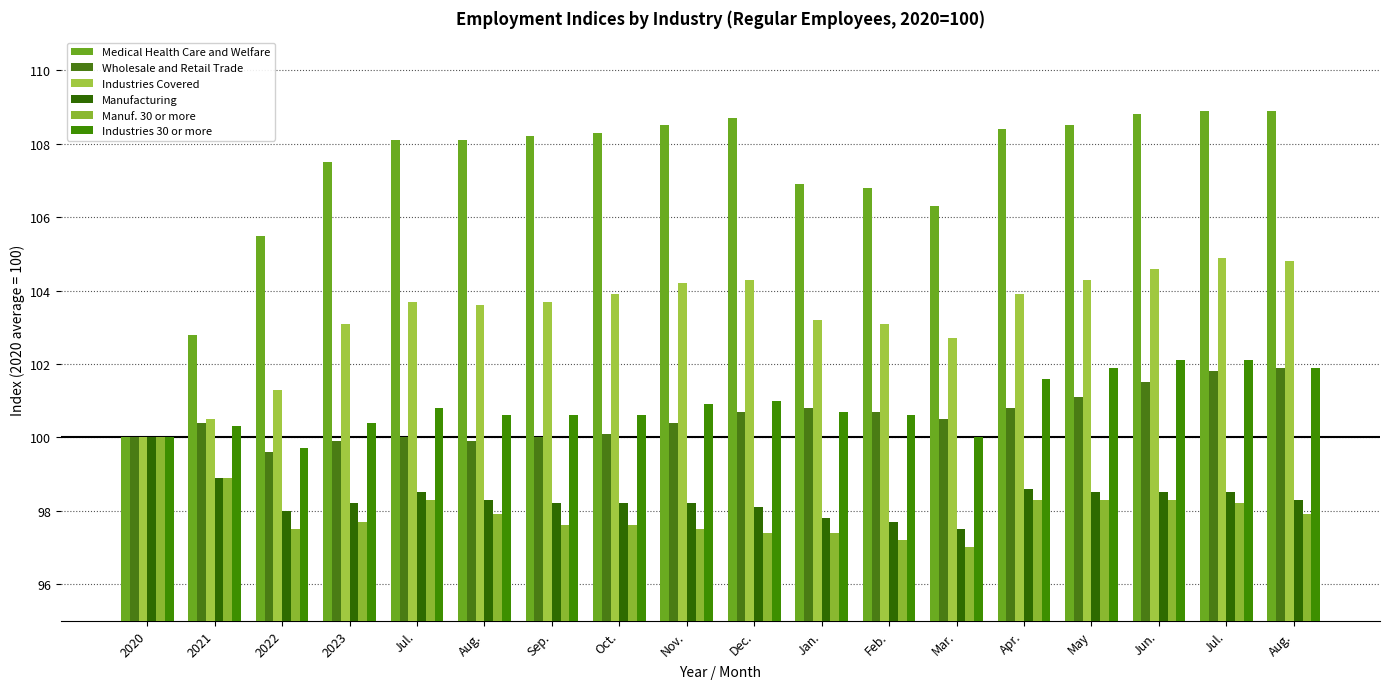

How many series are shown in this chart?

6